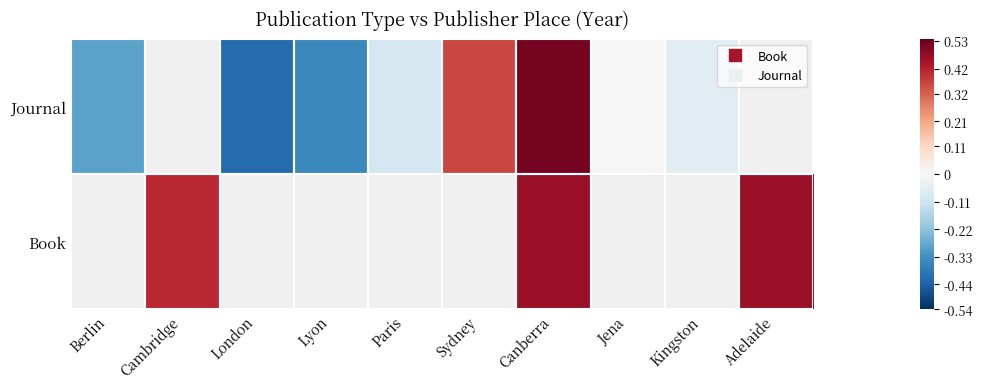

At which category does the chart reach its minimum across all series?

London